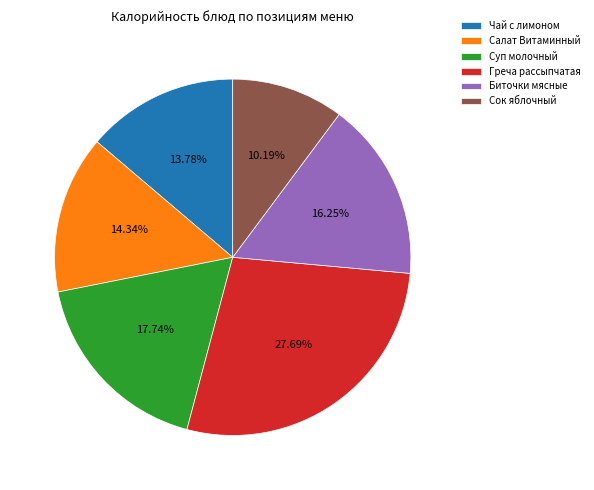

To the nearest percent, what is the combined percentage of Греча рассыпчатая and Салат Витаминный?

42%